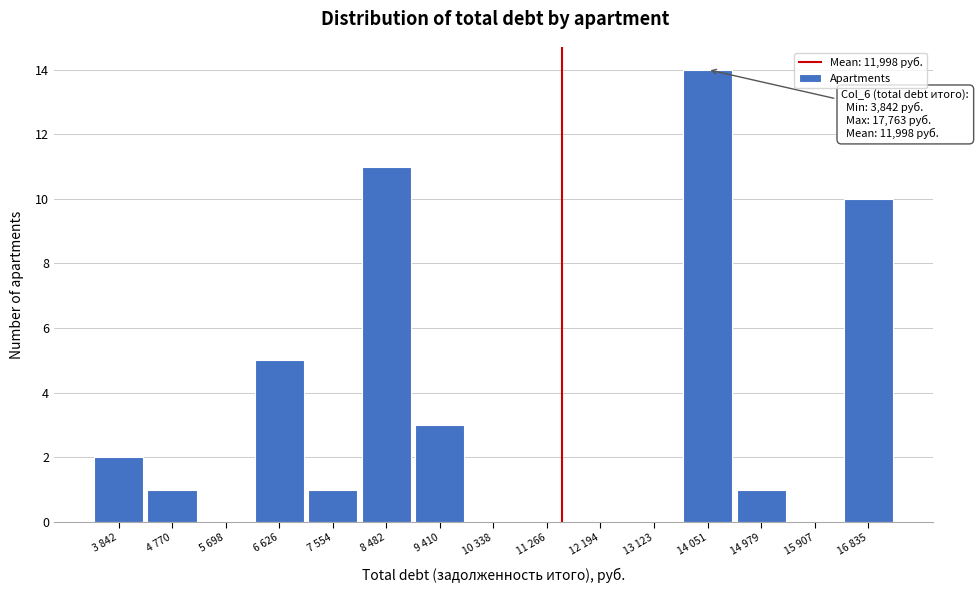

Reading right to left, list all the values displayed in this chart.

16 835=10	15 907=0	14 979=1	14 051=14	13 123=0	12 194=0	11 266=0	10 338=0	9 410=3	8 482=11	7 554=1	6 626=5	5 698=0	4 770=1	3 842=2